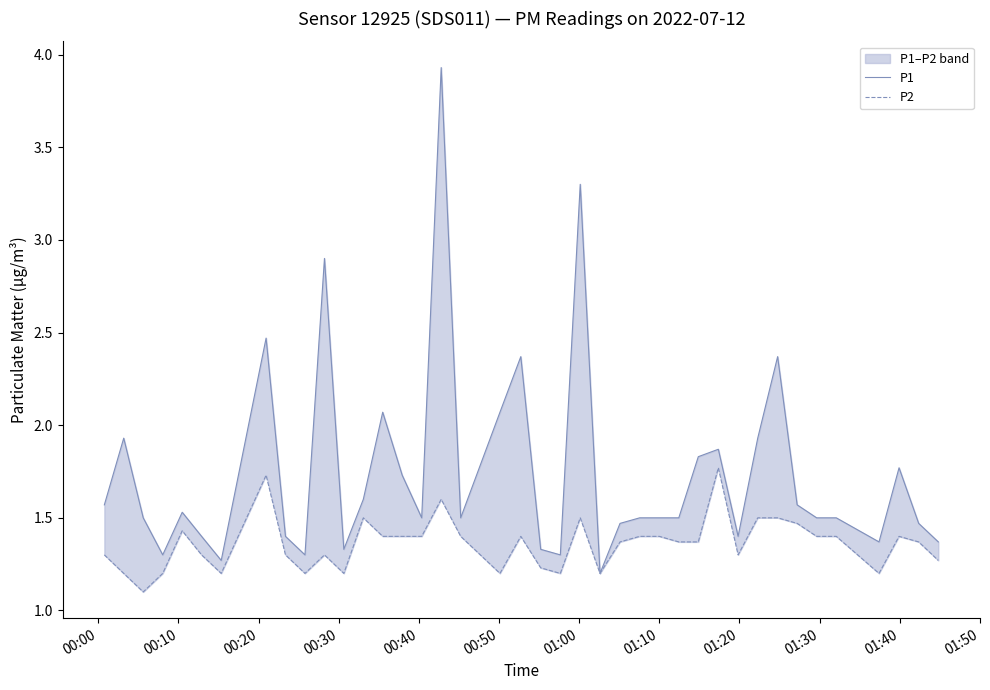

How many interior local valleys does the P2 series have?

9